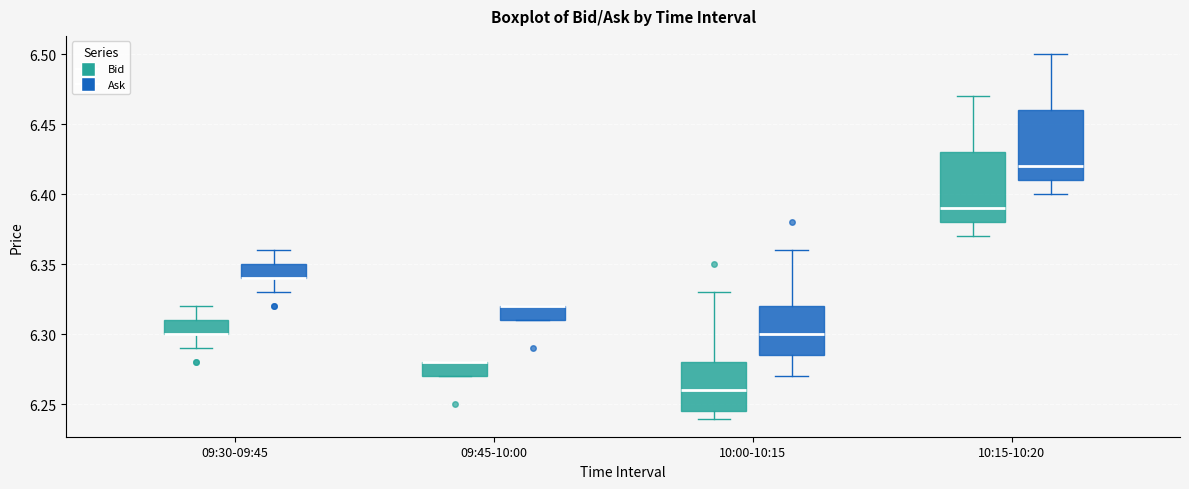

Reading left to right, read every box against the y-axis: the position of its median line, the range the box covers, and the ends of its whiskers. The values are not printed on the chart, so give them approximately, as read against the axis.

09:30-09:45 (Bid): median 6.300 (drawn on the box's lower edge), box 6.300 to 6.310, whiskers 6.290 to 6.320
09:30-09:45 (Ask): median 6.340 (drawn on the box's lower edge), box 6.340 to 6.350, whiskers 6.330 to 6.360
09:45-10:00 (Bid): median 6.280 (drawn on the box's upper edge), box 6.270 to 6.280, whiskers 6.270 to 6.280
09:45-10:00 (Ask): median 6.320 (drawn on the box's upper edge), box 6.310 to 6.320, whiskers 6.310 to 6.320
10:00-10:15 (Bid): median 6.260, box 6.245 to 6.280, whiskers 6.240 to 6.330
10:00-10:15 (Ask): median 6.300, box 6.285 to 6.320, whiskers 6.270 to 6.360
10:15-10:20 (Bid): median 6.390, box 6.380 to 6.430, whiskers 6.370 to 6.470
10:15-10:20 (Ask): median 6.420, box 6.410 to 6.460, whiskers 6.400 to 6.500